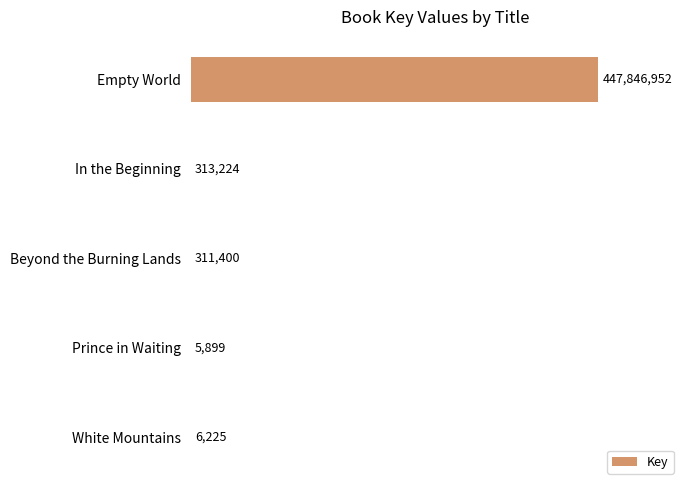

Reading top to bottom, what are all the values shown in this chart?

Empty World=447846952	In the Beginning=313224	Beyond the Burning Lands=311400	Prince in Waiting=5899	White Mountains=6225